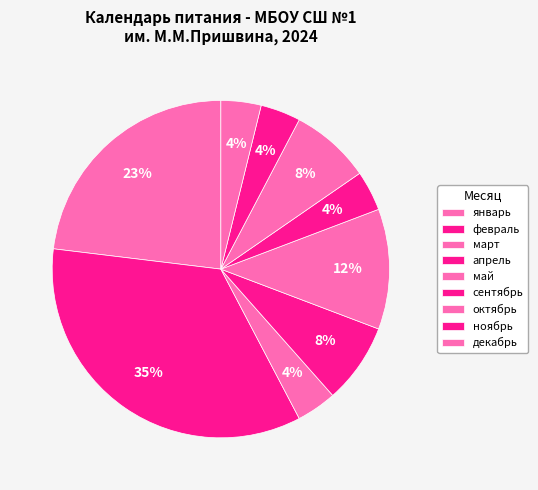

Count the number of slices in the pie.

9